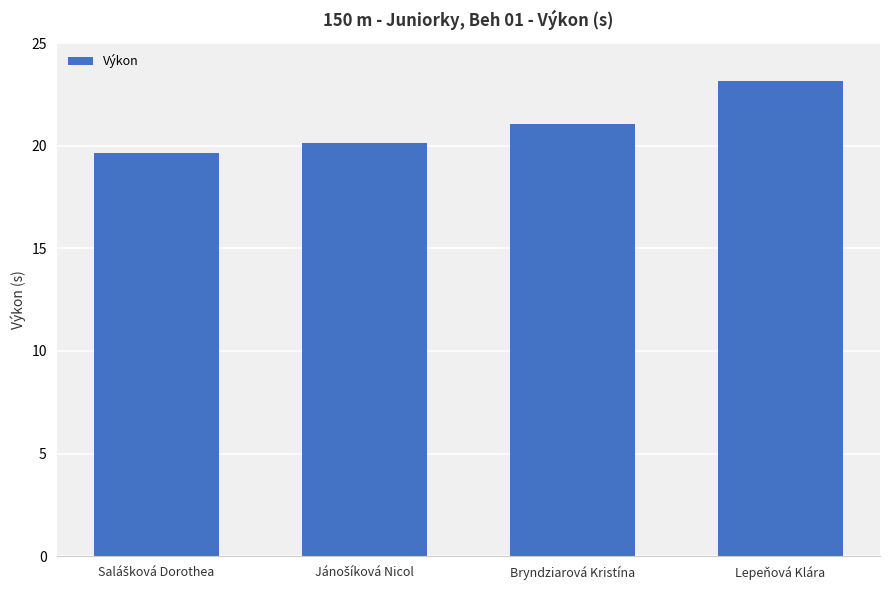

What value does the data have at Lepeňová Klára?

23.1